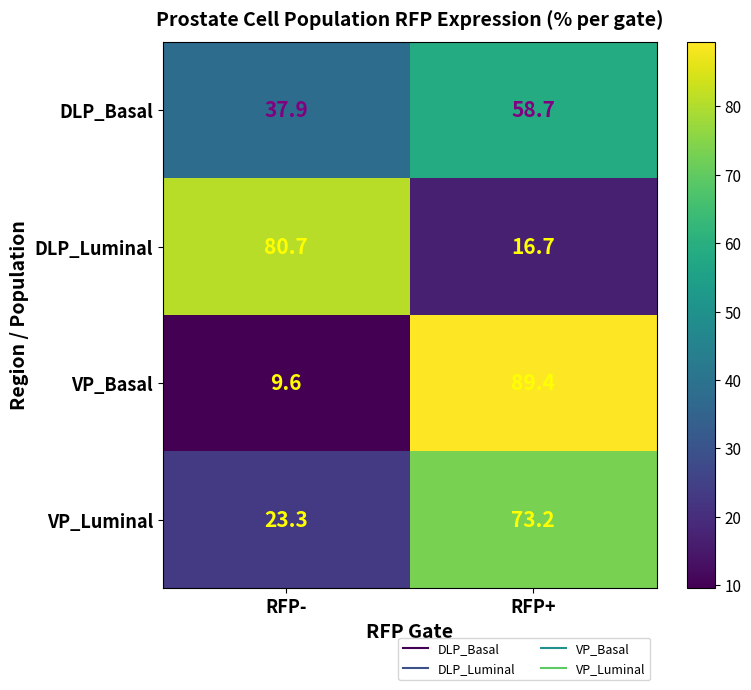

What is the sum of the VP_Luminal values at RFP- and RFP+?

96.5